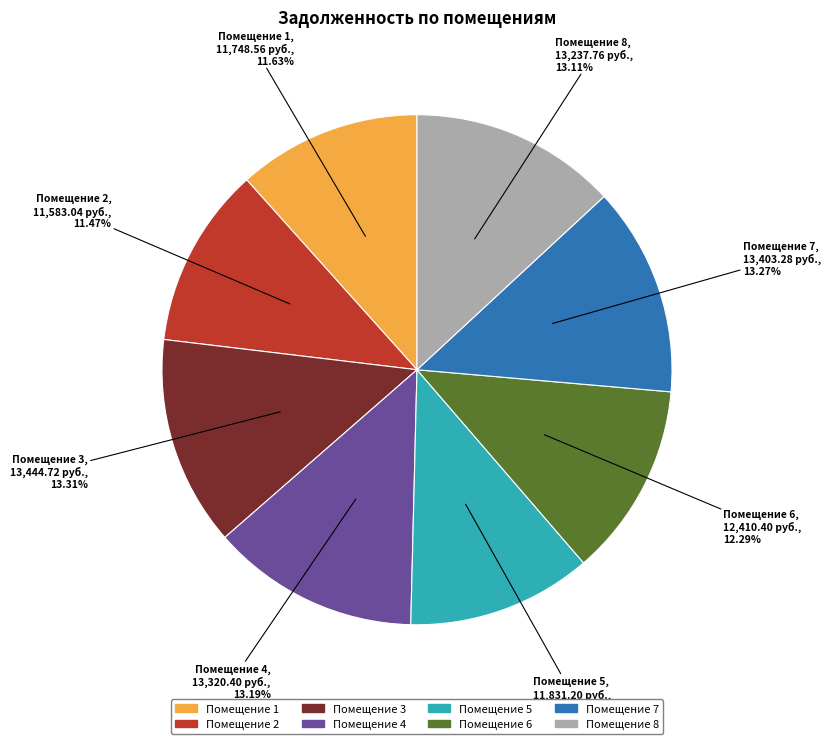

Does any single category account for the majority?

No